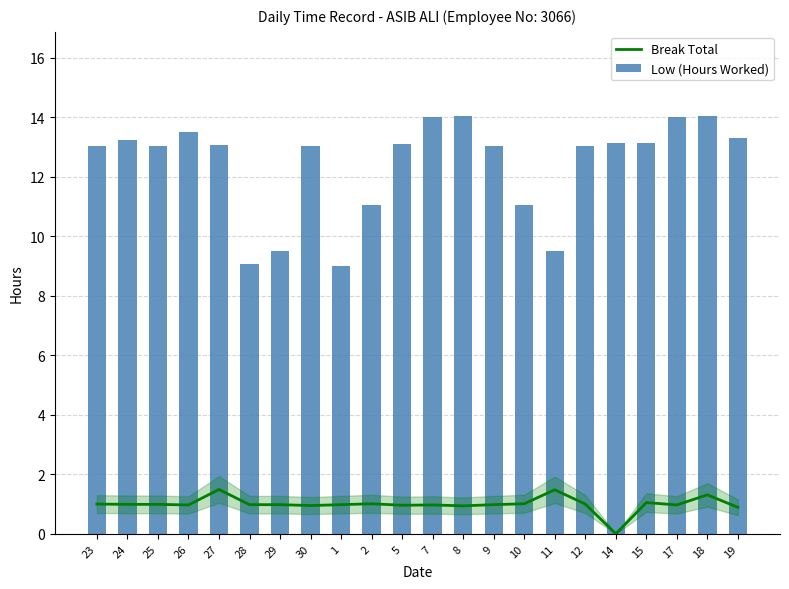

Which series has the largest range (max minus min)?

Low (Hours Worked)